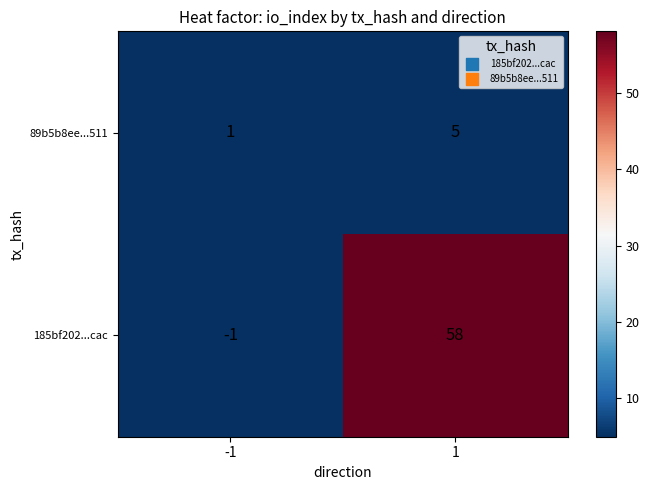

The 89b5b8ee...511 series shows 2 at -1. True or false?

False